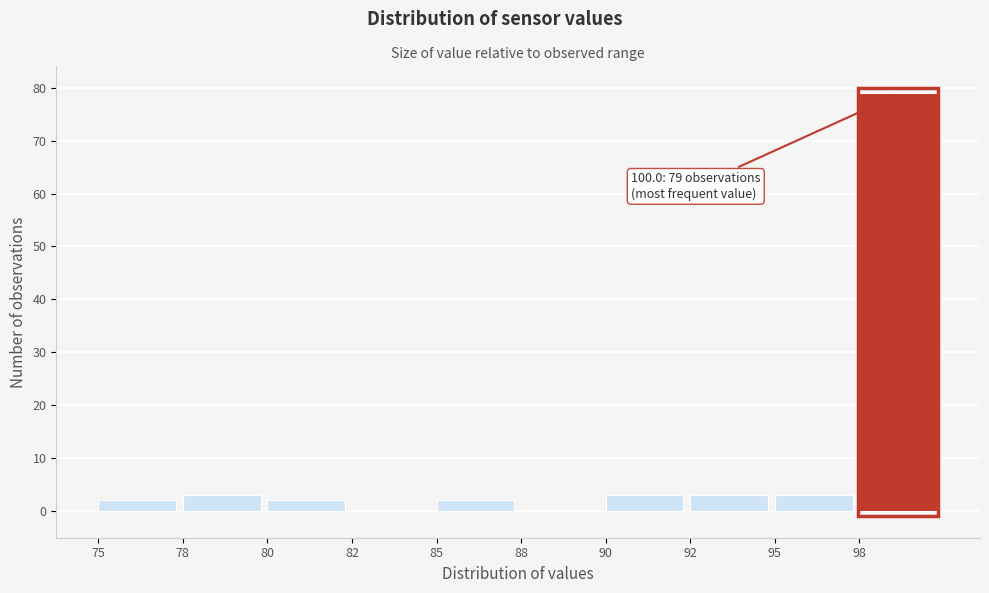

Reading left to right, transcribe all the data shown in this chart.

75=2	78=3	80=2	82=0	85=2	88=0	90=3	92=3	95=3	98=79